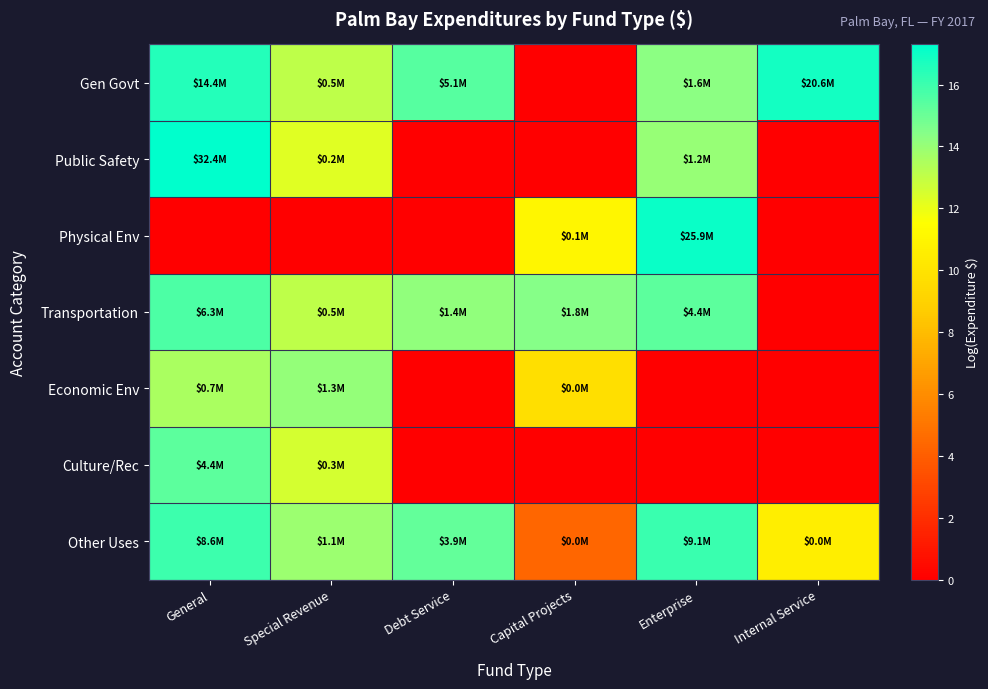

Which series has the largest total across all categories?

Gen Govt